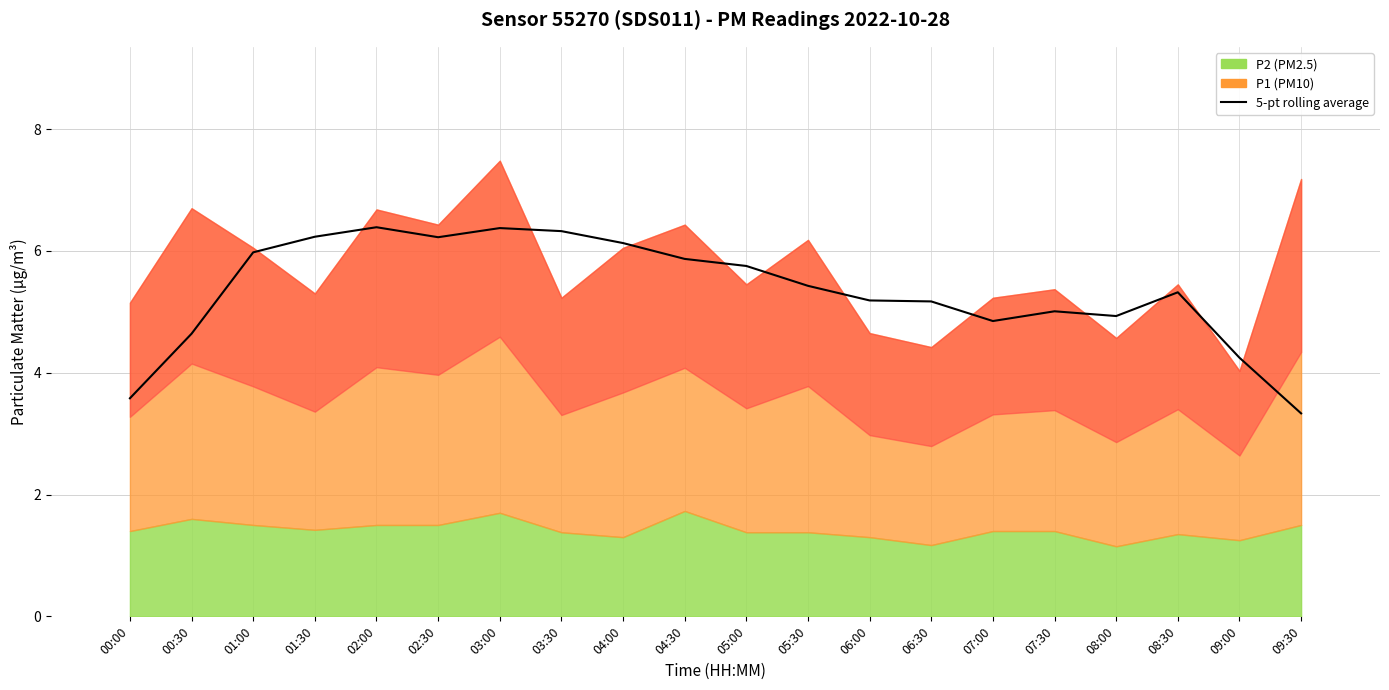

The value at 06:30 is 5.2. True or false?

True